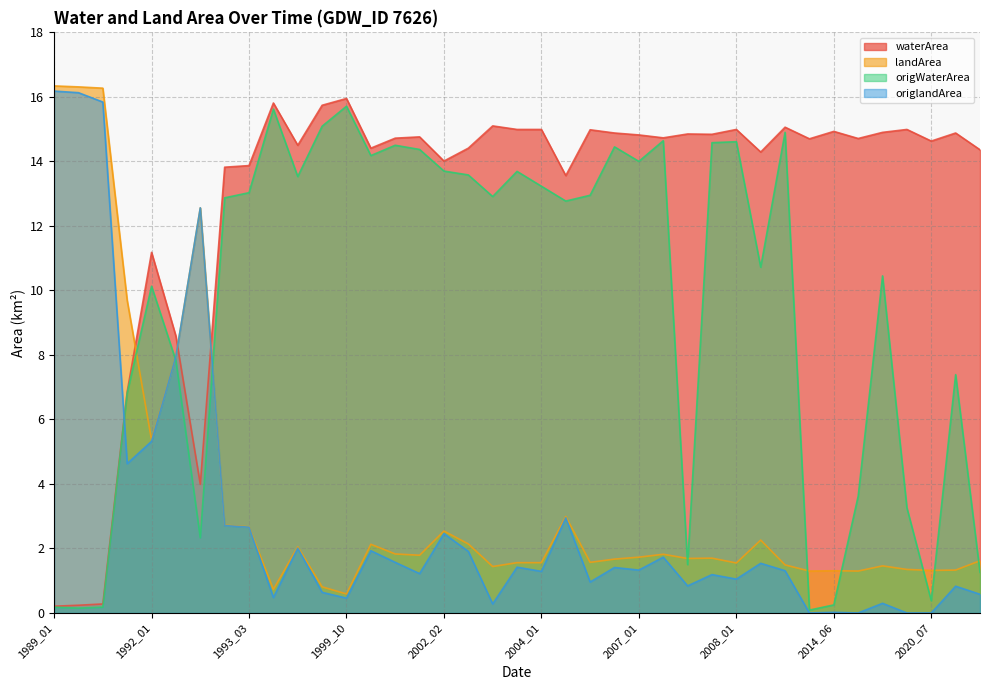

Does the chart display data point markers on the line(s)?

No